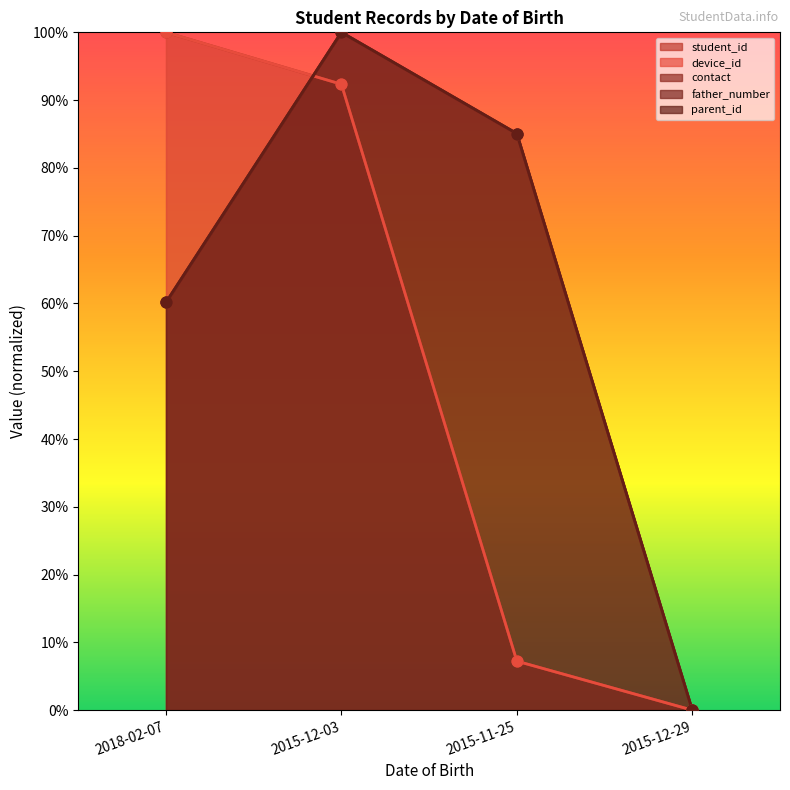

At how many categories does at least one series exceed 0?

3